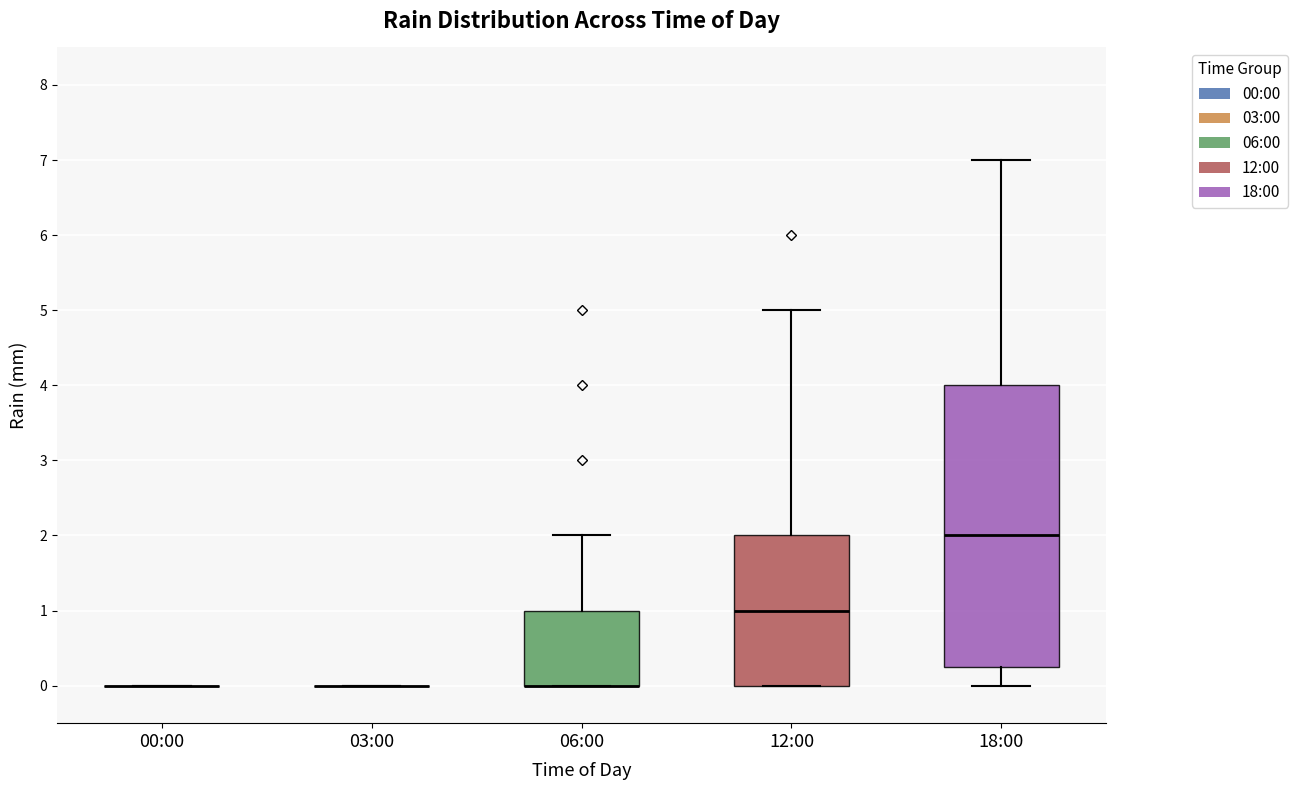

Reading left to right, read every box against the y-axis: the position of its median line, the range the box covers, and the ends of its whiskers. The values are not printed on the chart, so give them approximately, as read against the axis.

00:00: box collapsed to a line at 0.0, whiskers 0.0 to 0.0
03:00: box collapsed to a line at 0.0, whiskers 0.0 to 0.0
06:00: median 0.0 (drawn on the box's lower edge), box 0.0 to 1.0, whiskers 0.0 to 2.0
12:00: median 1.0, box 0.0 to 2.0, whiskers 0.0 to 5.0
18:00: median 2.0, box 0.3 to 4.0, whiskers 0.0 to 7.0